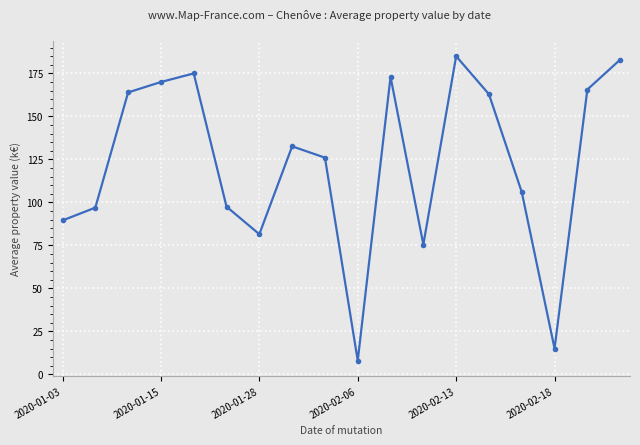

What is the value of the 14th point from the left?

162.9